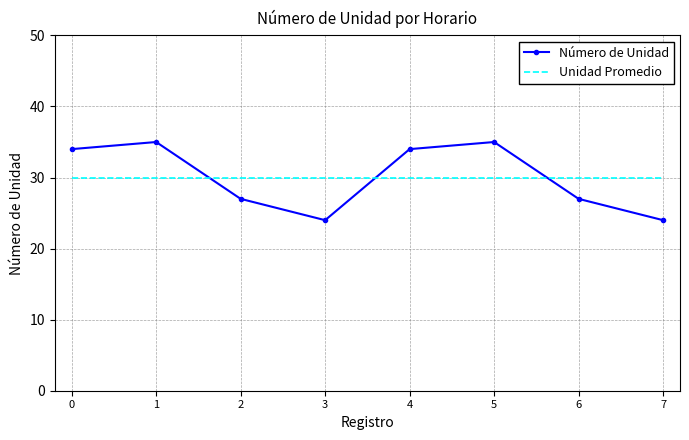

What is the sum of all Número de Unidad values?

240